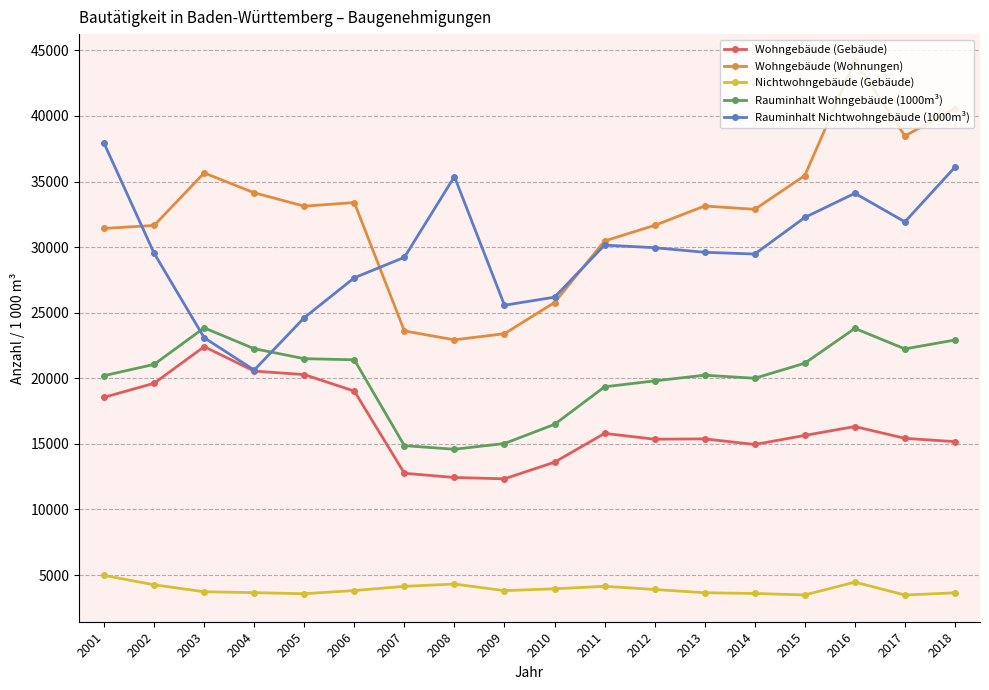

In Wohngebäude (Gebäude), how many points are higher than both neighbors (excluding endpoints)?

4